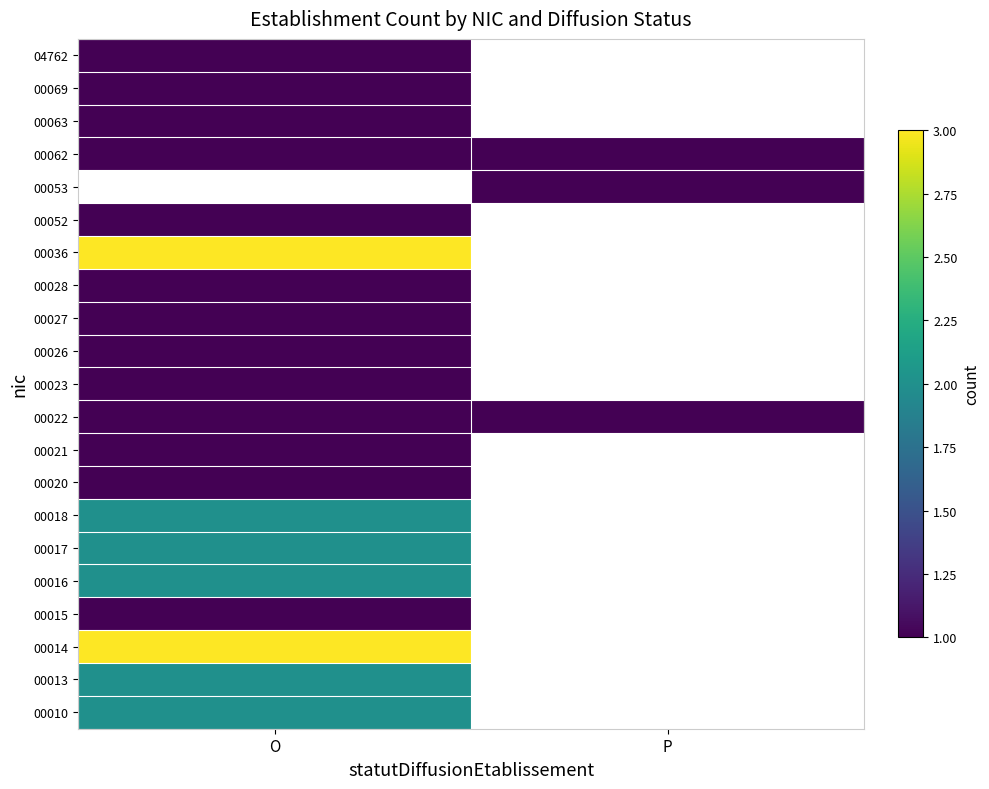

Reading left to right, extract all data points from this chart.

00010: O=2	P=0
00013: O=2	P=0
00014: O=3	P=0
00015: O=1	P=0
00016: O=2	P=0
00017: O=2	P=0
00018: O=2	P=0
00020: O=1	P=0
00021: O=1	P=0
00022: O=1	P=1
00023: O=1	P=0
00026: O=1	P=0
00027: O=1	P=0
00028: O=1	P=0
00036: O=3	P=0
00052: O=1	P=0
00053: O=0	P=1
00062: O=1	P=1
00063: O=1	P=0
00069: O=1	P=0
04762: O=1	P=0